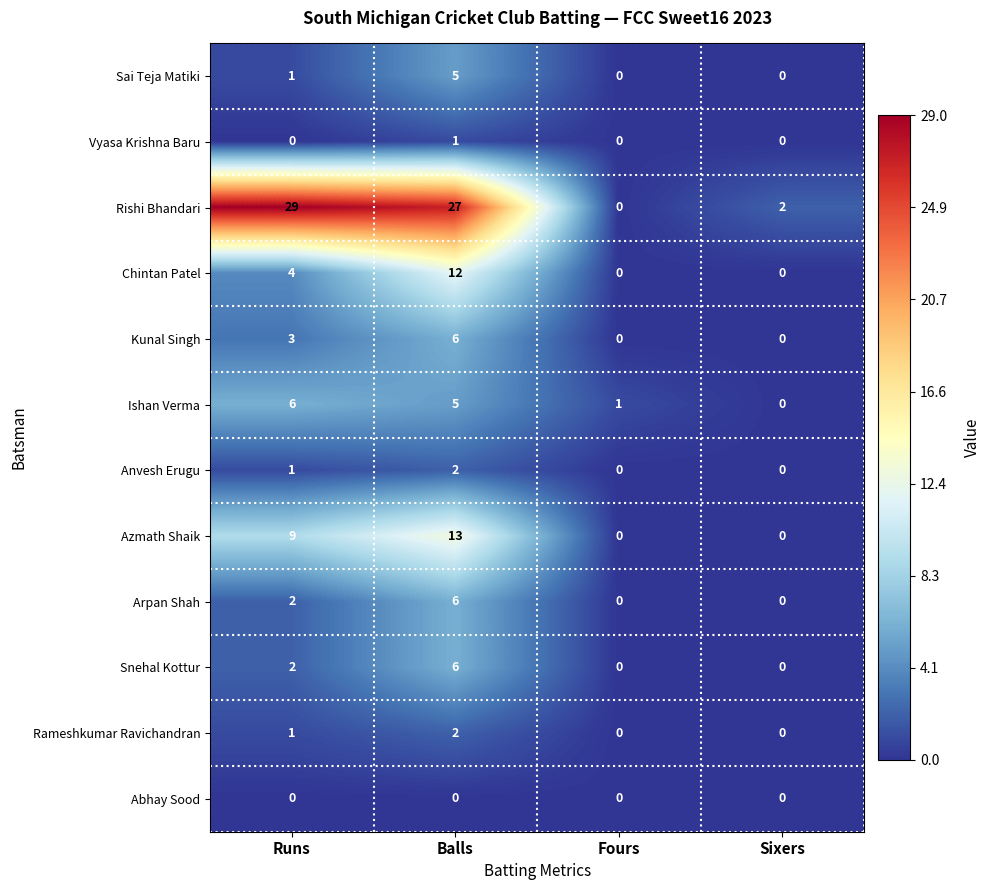

What is the sum of all Rishi Bhandari values?

58